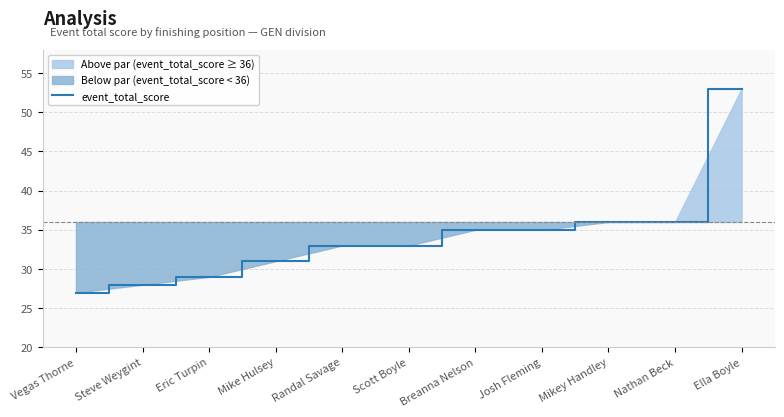

Reading left to right, transcribe all the data shown in this chart.

27	28	29	31	33	33	35	35	36	36	53